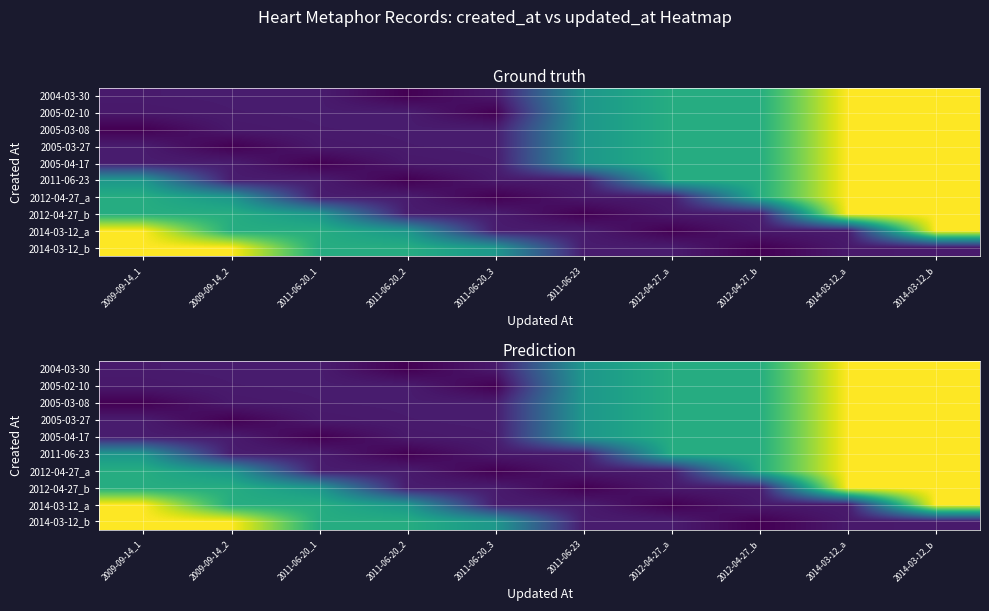

Is the value of 2012-04-27_b at 2014-03-12_a greater than the value of 2014-03-12_b at 2011-06-20_3?

Yes